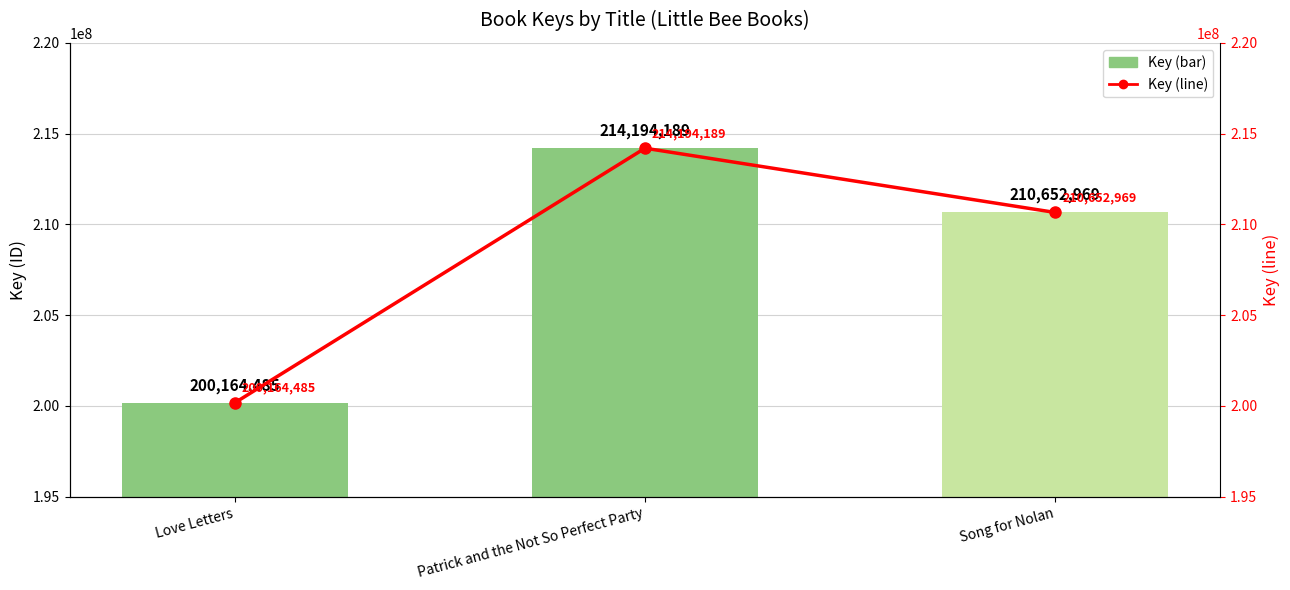

How many values in the Key series exceed 210652969?

1